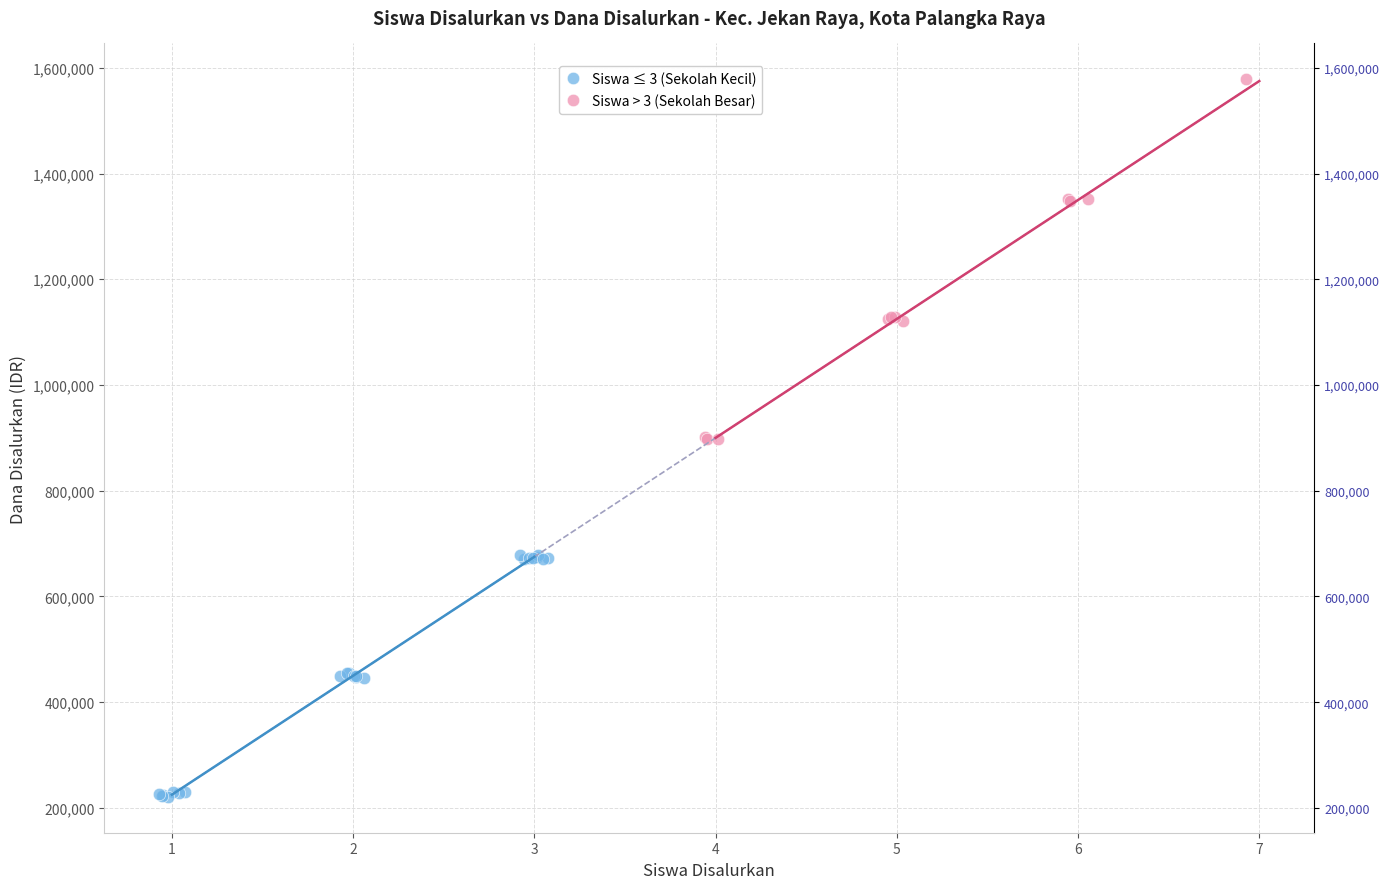

Which series contains the lowest Y value?

Siswa ≤ 3 (Sekolah Kecil)